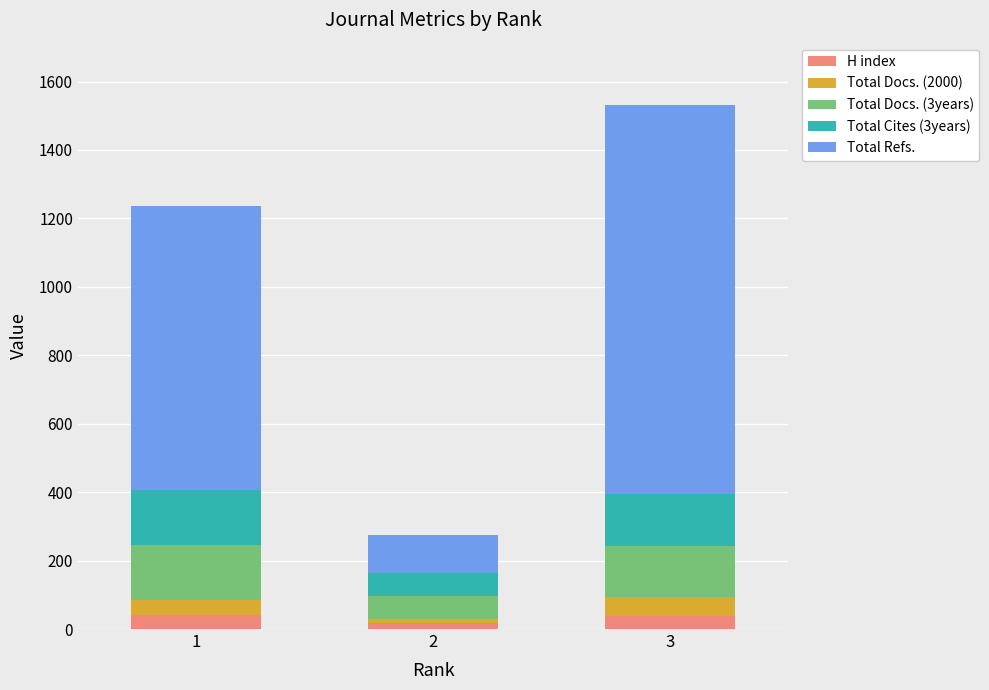

What is the sum of all H index values?

98